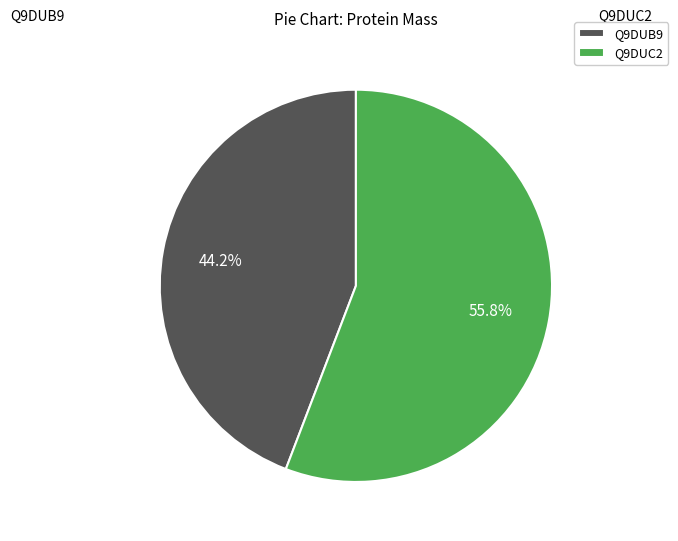

Is Q9DUC2 the majority of the pie?

Yes